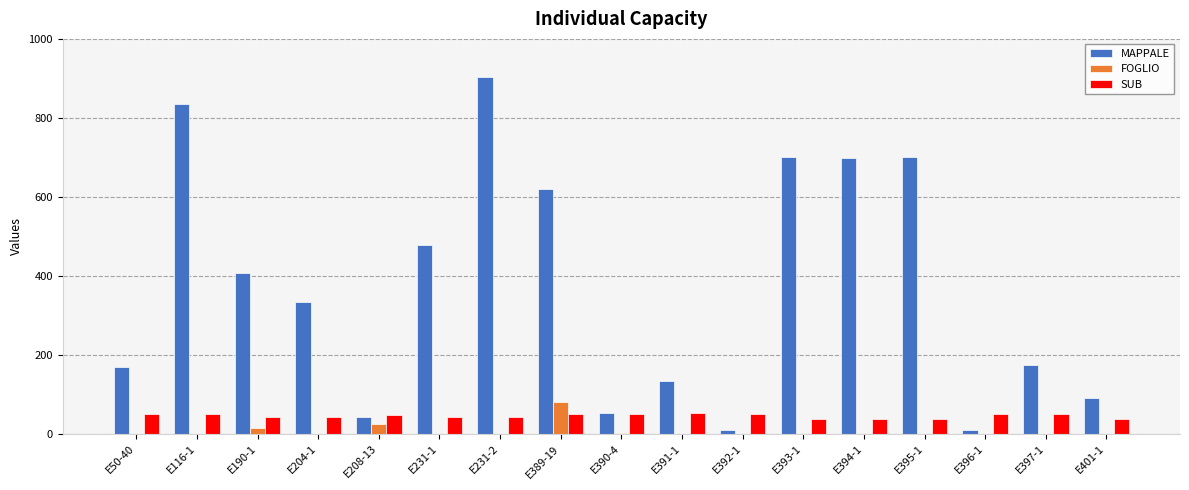

What is the highest value of the SUB series?

82